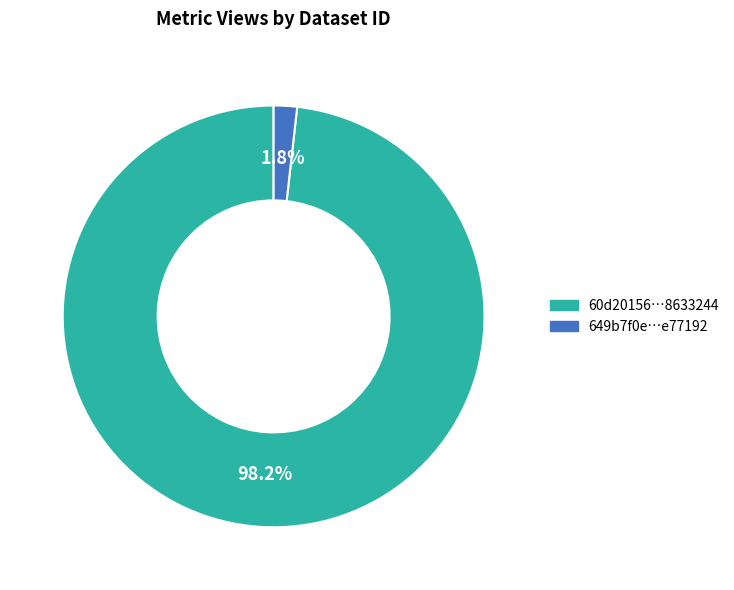

Is there a majority slice in this chart?

Yes